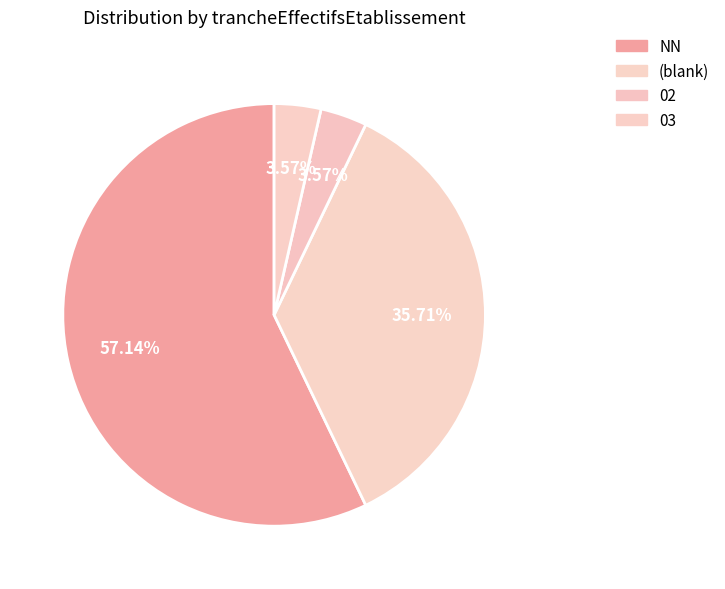

How much of the chart is everything except 02?

96.4%